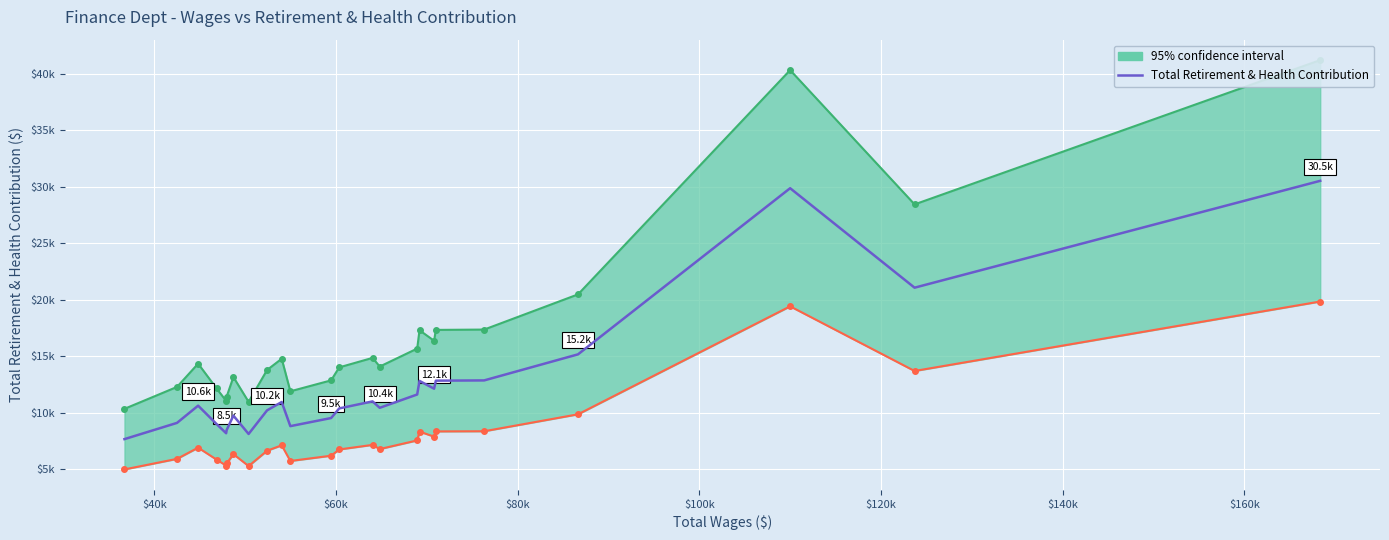

What is the sum of all values?

300928